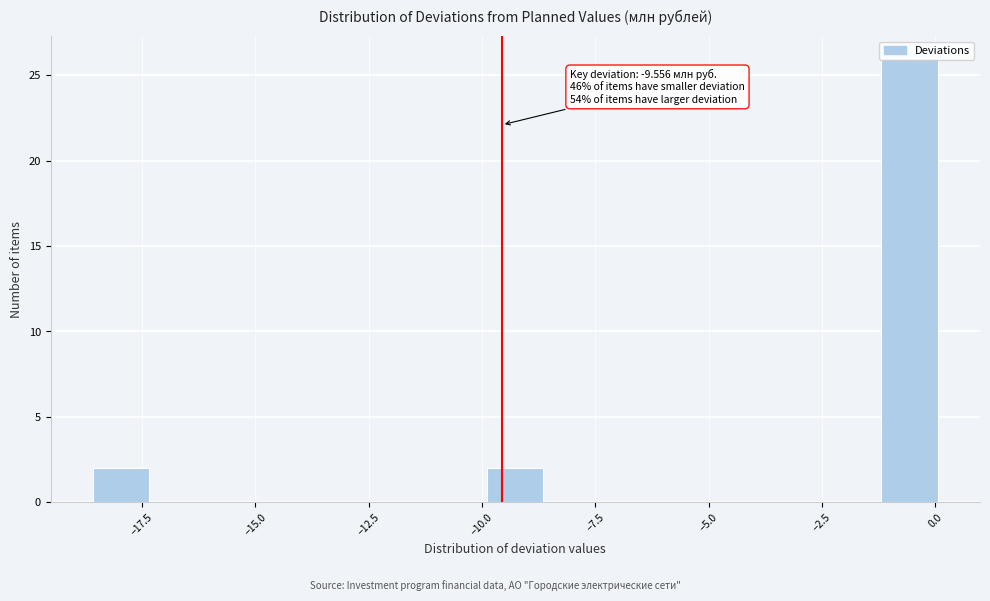

Read against the x-axis, roughly where is the centre of the tallest bar?

-0.5